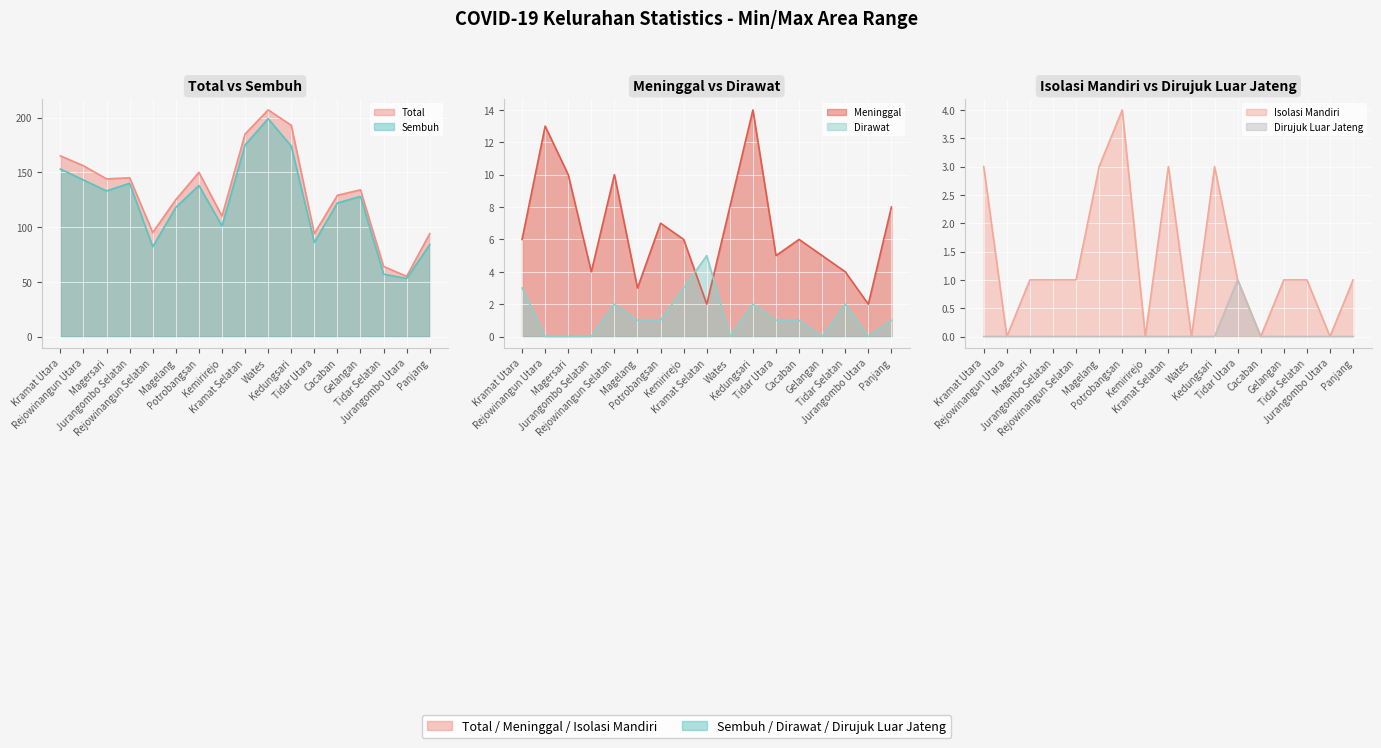

Reading right to left, transcribe all the data shown in this chart.

Sembuh: 84	53	57	128	122	86	174	199	175	101	138	118	82	140	133	143	153
Total: 94	55	64	134	129	94	193	207	185	110	150	125	95	145	144	156	165
Meninggal: 8	2	4	5	6	5	14	8	2	6	7	3	10	4	10	13	6
Dirawat: 1	0	2	0	1	1	2	0	5	3	1	1	2	0	0	0	3
Isolasi Mandiri: 1	0	1	1	0	1	3	0	3	0	4	3	1	1	1	0	3
Dirujuk Luar Jateng: 0	0	0	0	0	1	0	0	0	0	0	0	0	0	0	0	0